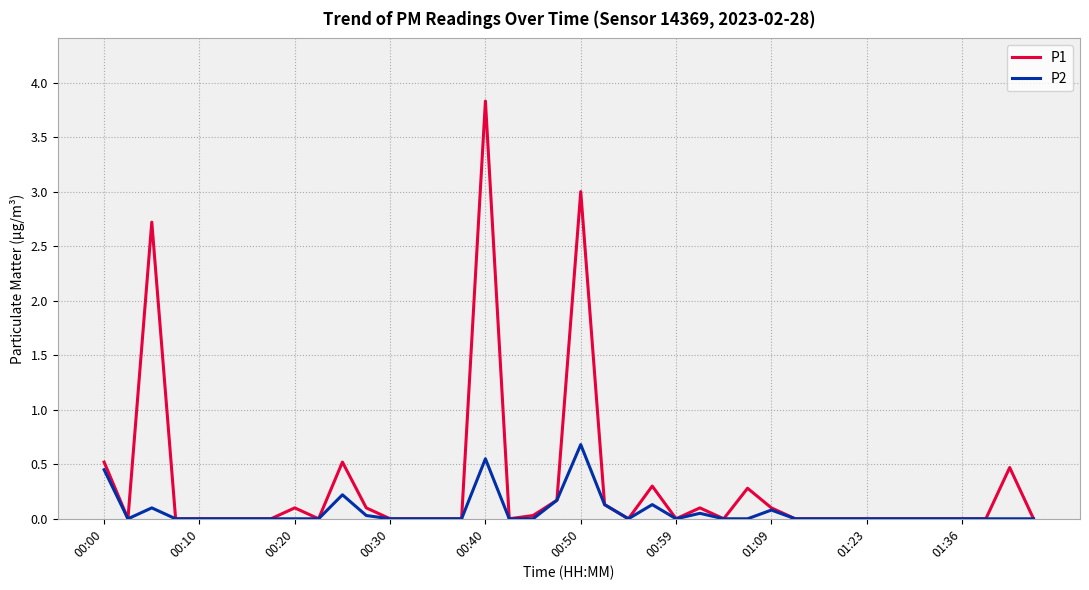

What is the average value of the P1 series?

0.3